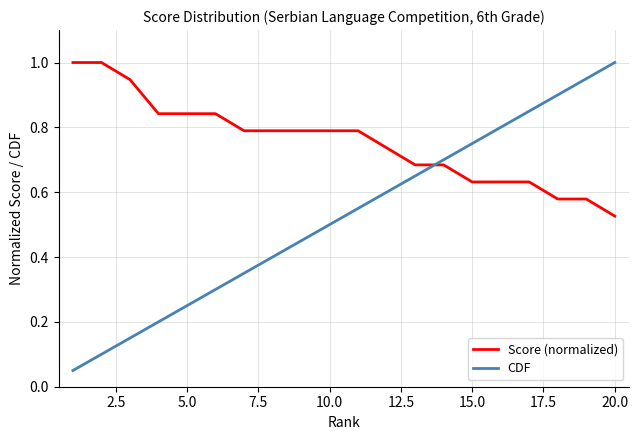

How many times do CDF and Score (normalized) cross each other?

1